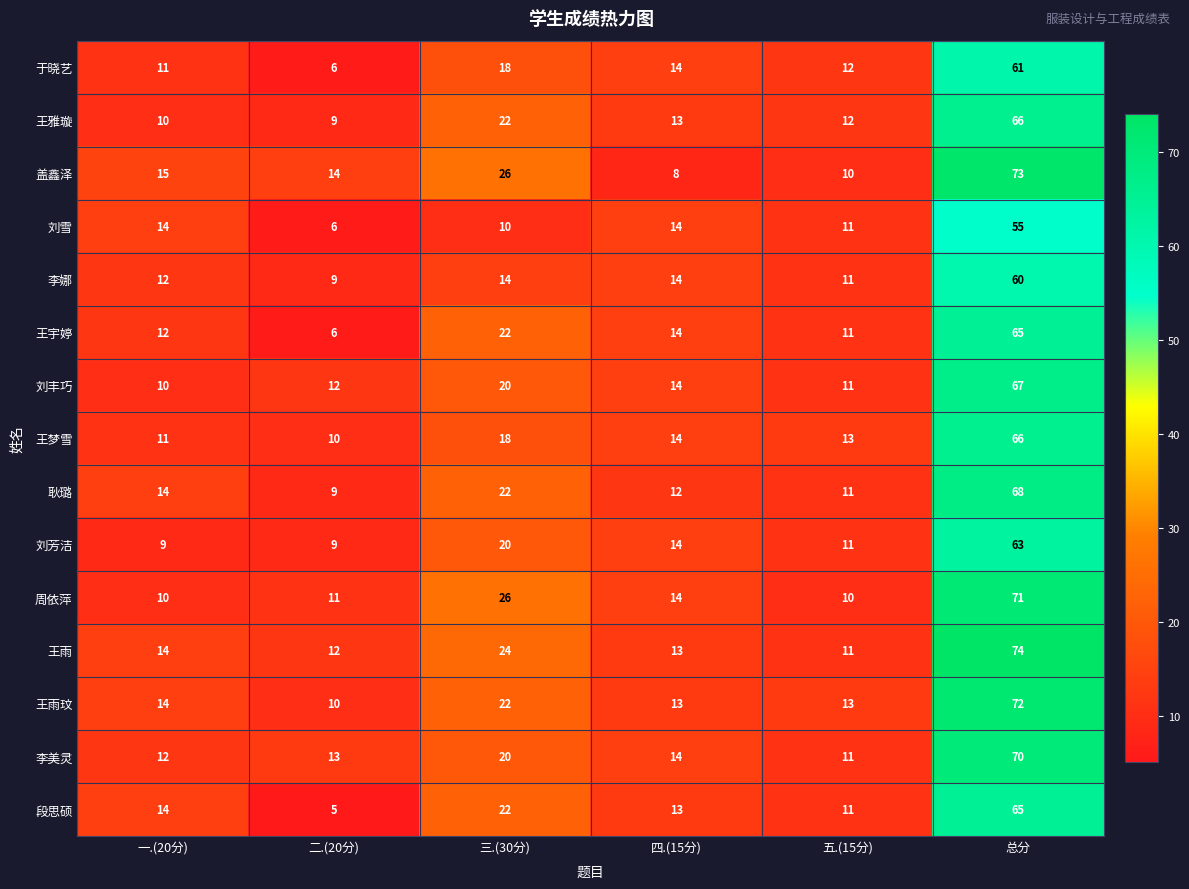

Count the number of data series in this chart.

15